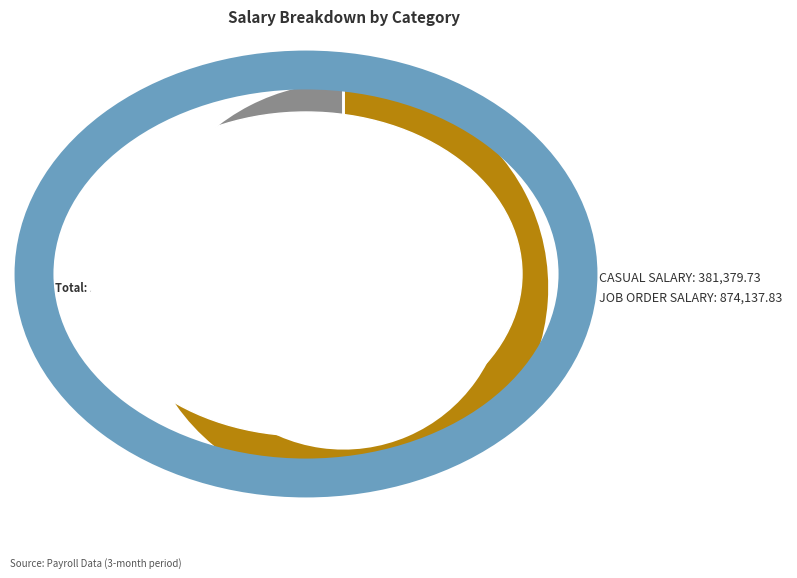

Is there any slice that represents more than half of the pie?

Yes